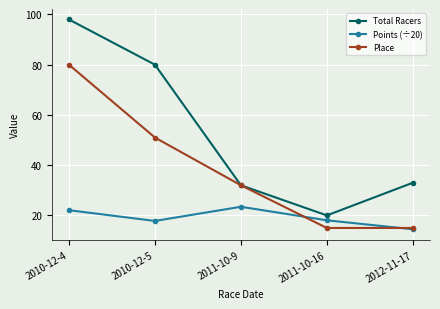

What value does the Total Racers series have at 2011-10-16?

20.0